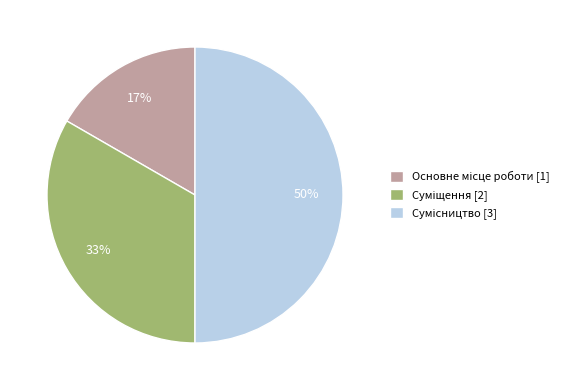

Count the number of slices in the pie.

3